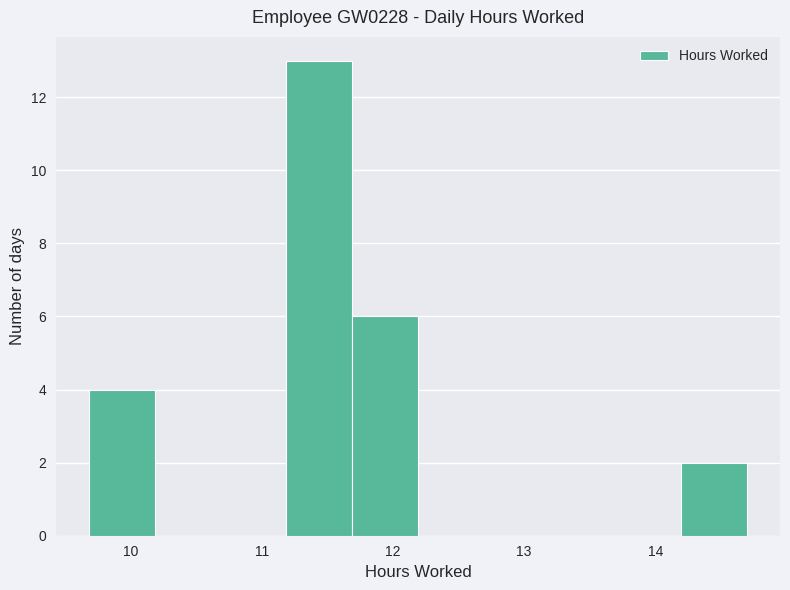

Reading left to right, list every bar in this chart as the range it spans on the x-axis followed by its height. Neither the bar edges nor the heights are printed on the chart, so give them approximately, as read against the axes.

9.7 to 10.2: 4
10.2 to 10.7: 0
10.7 to 11.2: 0
11.2 to 11.7: 13
11.7 to 12.2: 6
12.2 to 12.7: 0
12.7 to 13.2: 0
13.2 to 13.7: 0
13.7 to 14.2: 0
14.2 to 14.7: 2